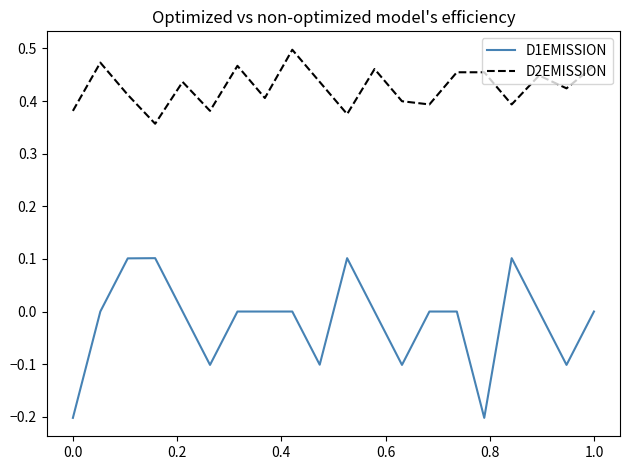

Which series has the largest range (max minus min)?

D1EMISSION